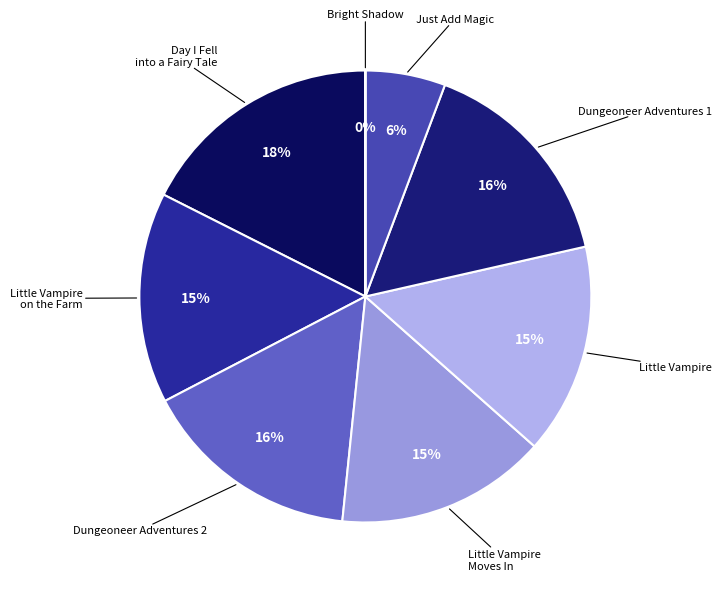

To the nearest percent, what is the combined percentage of Little Vampire on the Farm and Little Vampire Moves In?

30%